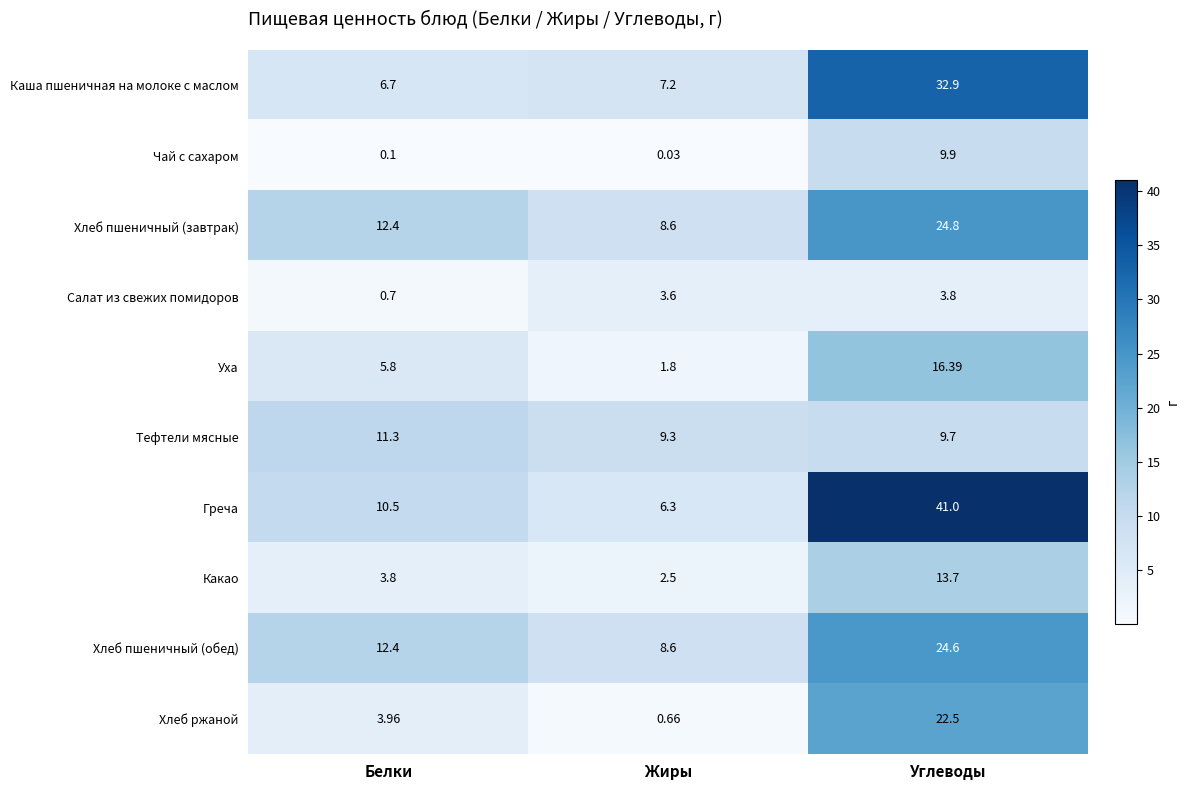

Which series has the largest total across all categories?

Греча